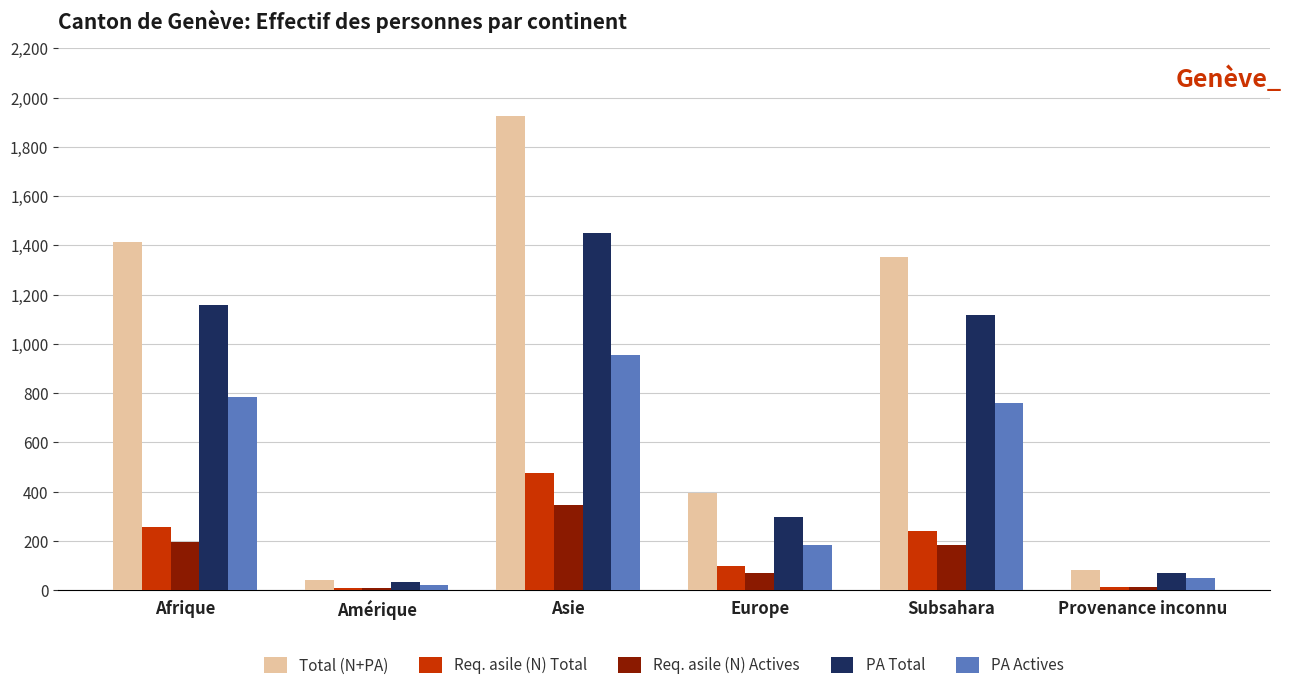

How many groups of bars are there?

6